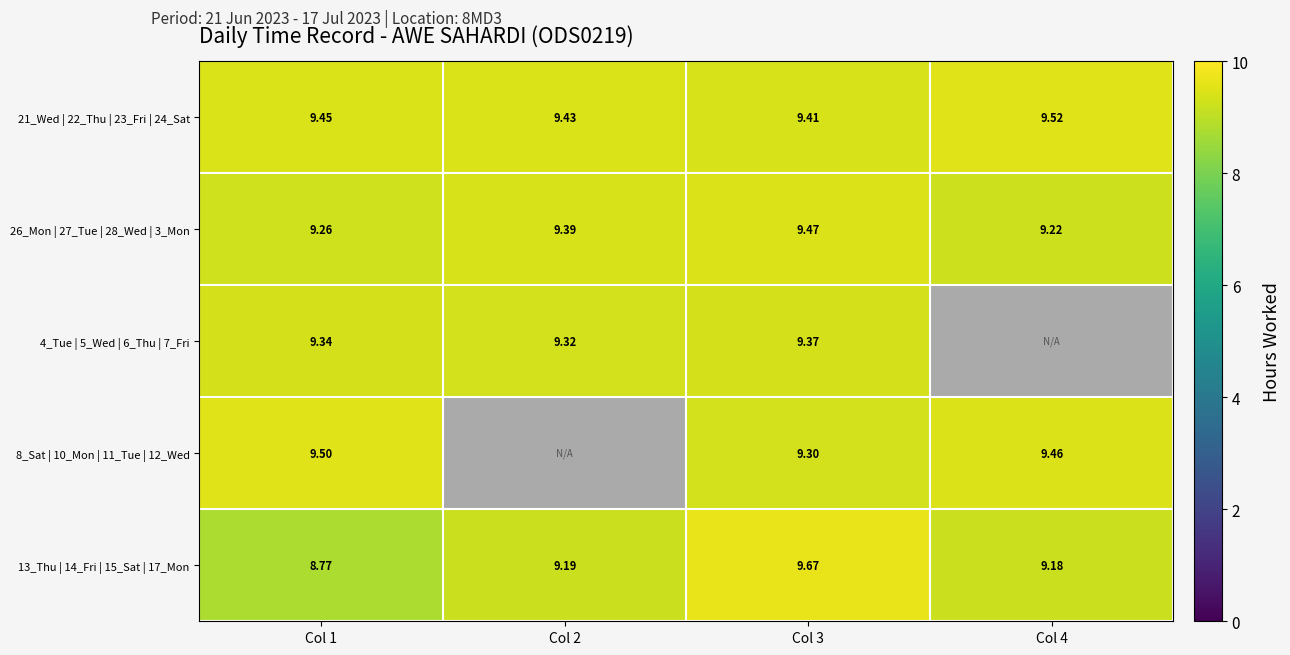

What is the total value across all series at Col 3?

47.2